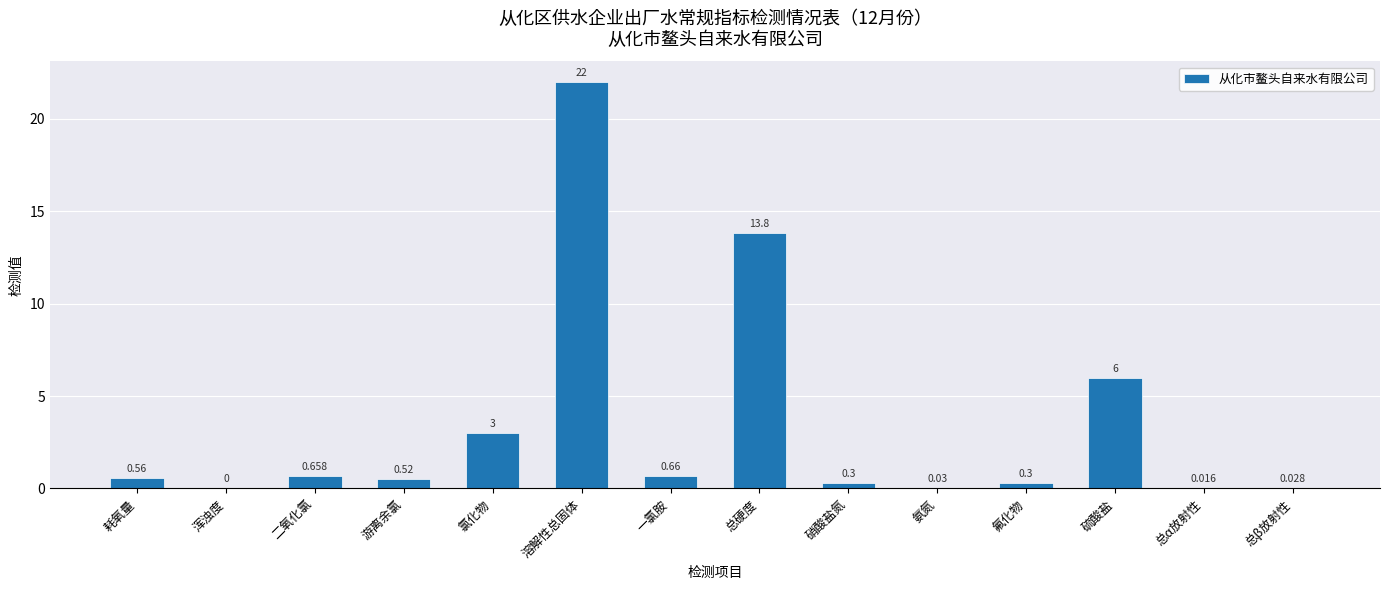

Which category has the highest value across all series?

溶解性总固体